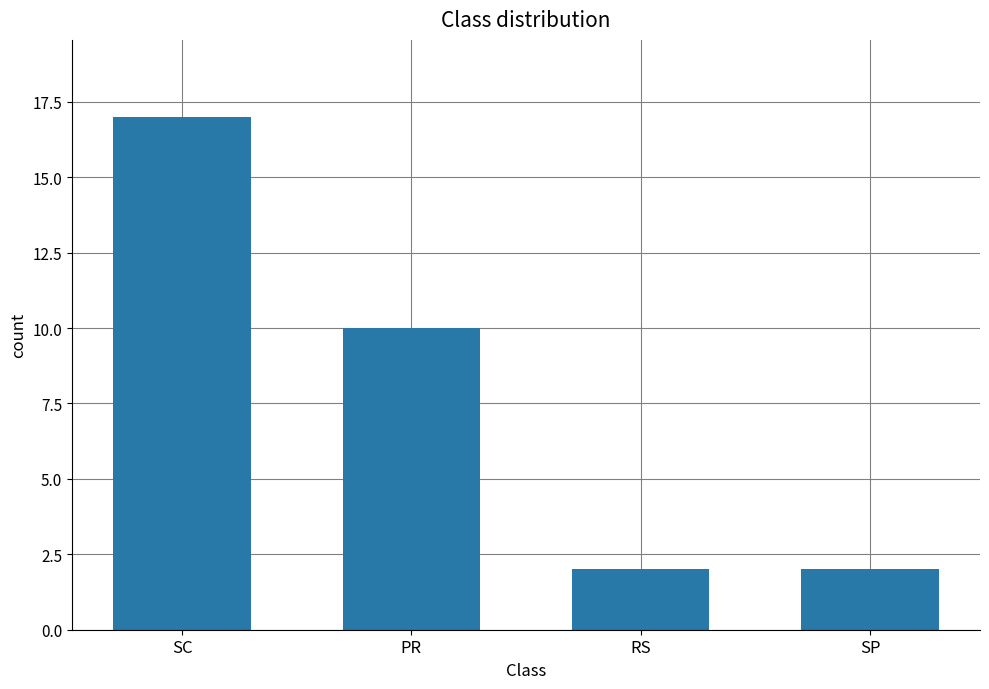

Reading right to left, what are all the values shown in this chart?

2	2	10	17